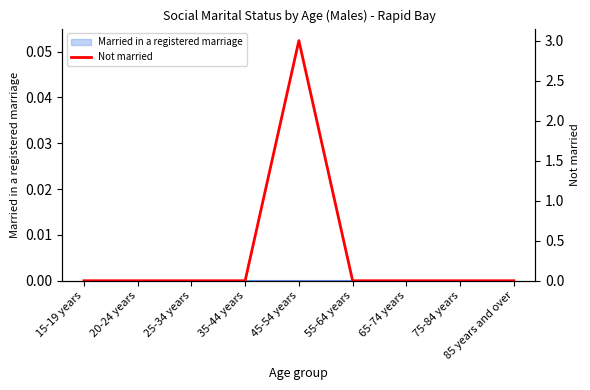

Where is the first local maximum?

45-54 years